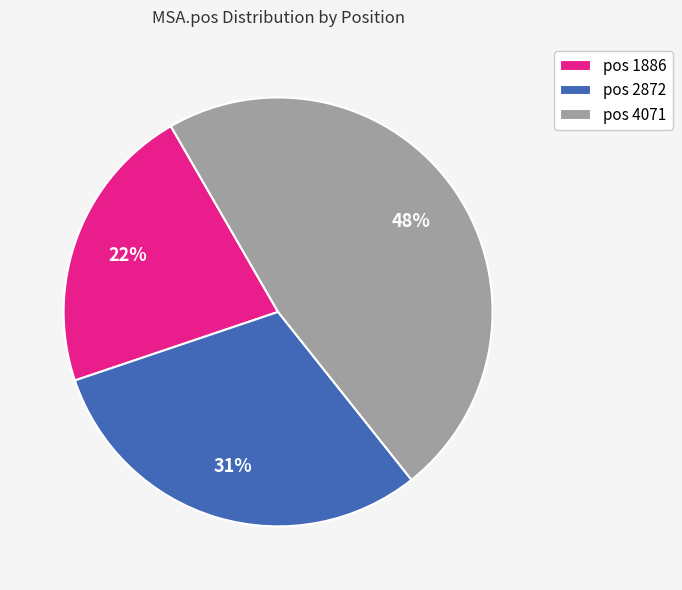

To the nearest percent, what is the combined percentage of pos 4071 and pos 1886?

69%